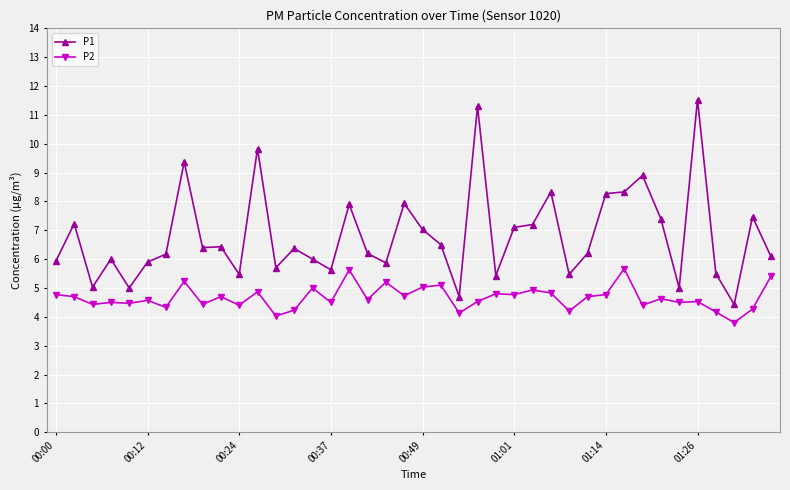

What is the value of the P2 point at the 29th from the left?

4.2